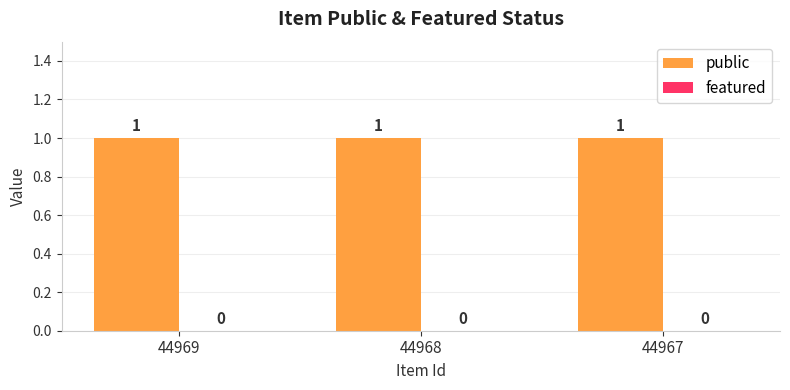

Reading left to right, what are all the values shown in this chart?

public: 44969=1	44968=1	44967=1
featured: 44969=0	44968=0	44967=0